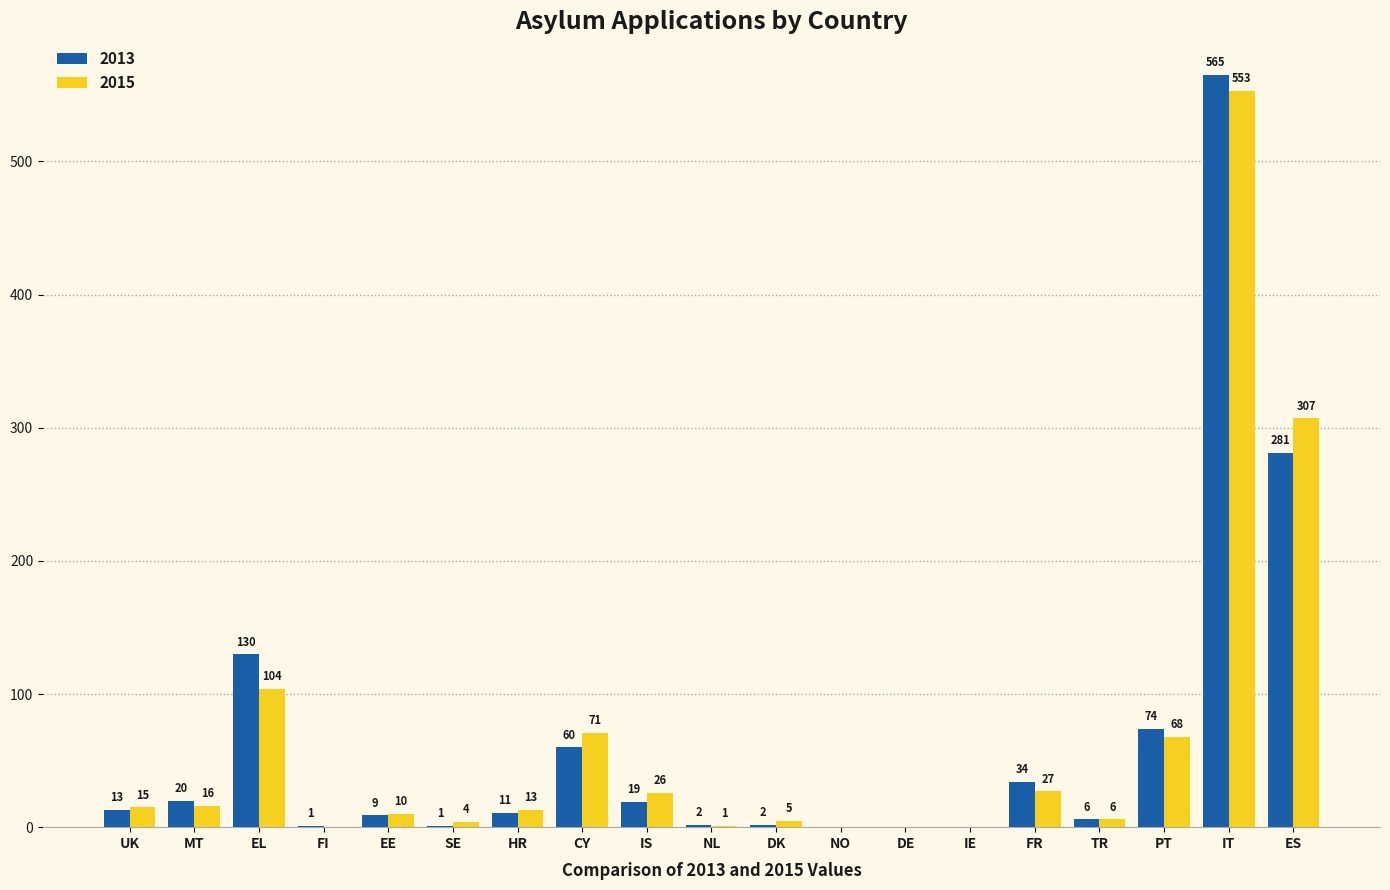

Is the value of 2013 at UK greater than the value of 2015 at PT?

No